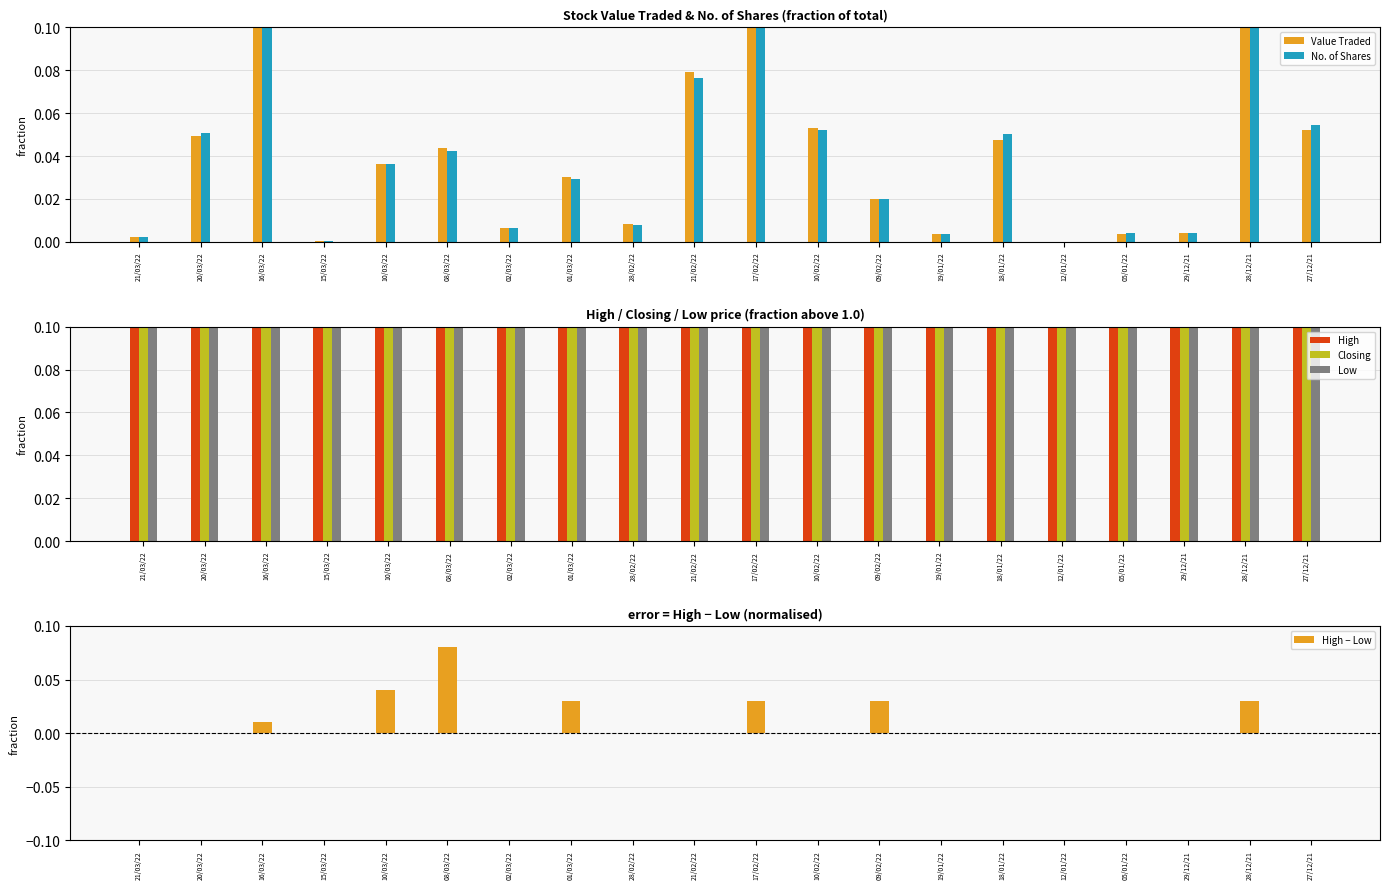

What is the label of the 20th bar from the right?

21/03/22